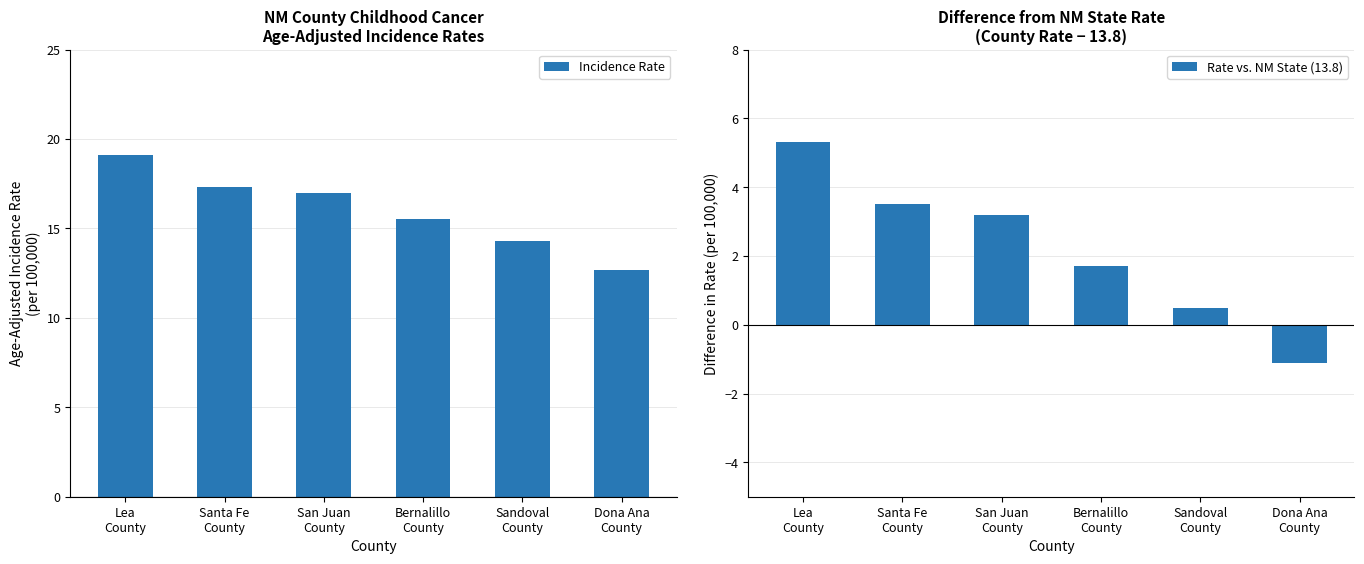

Rank the series by their average value, from highest to lowest.

Incidence Rate, Rate vs. NM State (13.8)